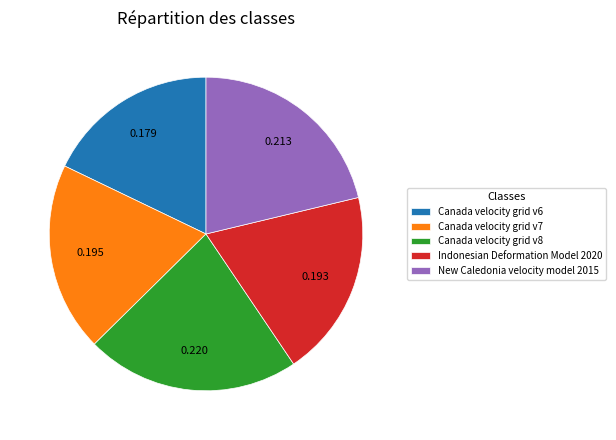

Which has a higher value, Canada velocity grid v8 or New Caledonia velocity model 2015?

Canada velocity grid v8